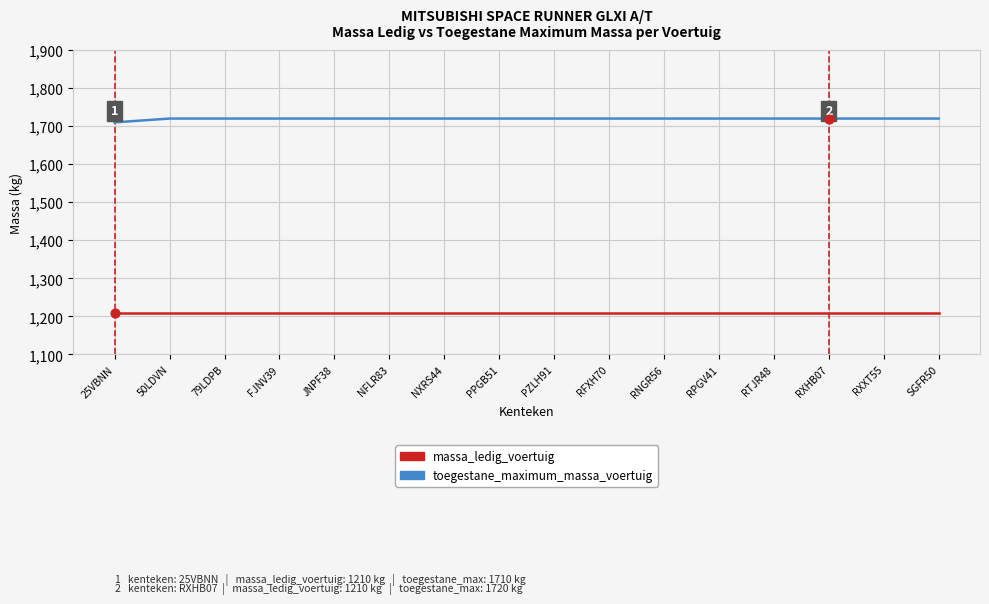

At how many categories does at least one series exceed 1357?

16